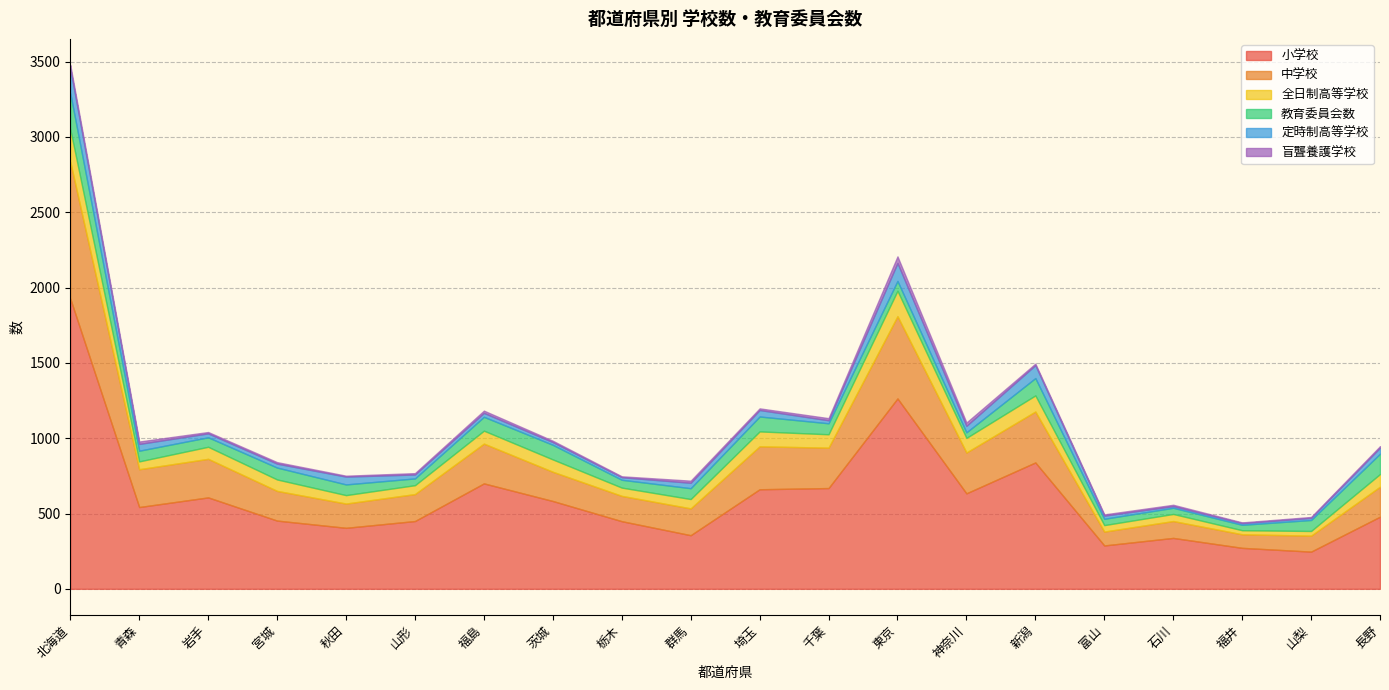

What position from the right is 富山?

5